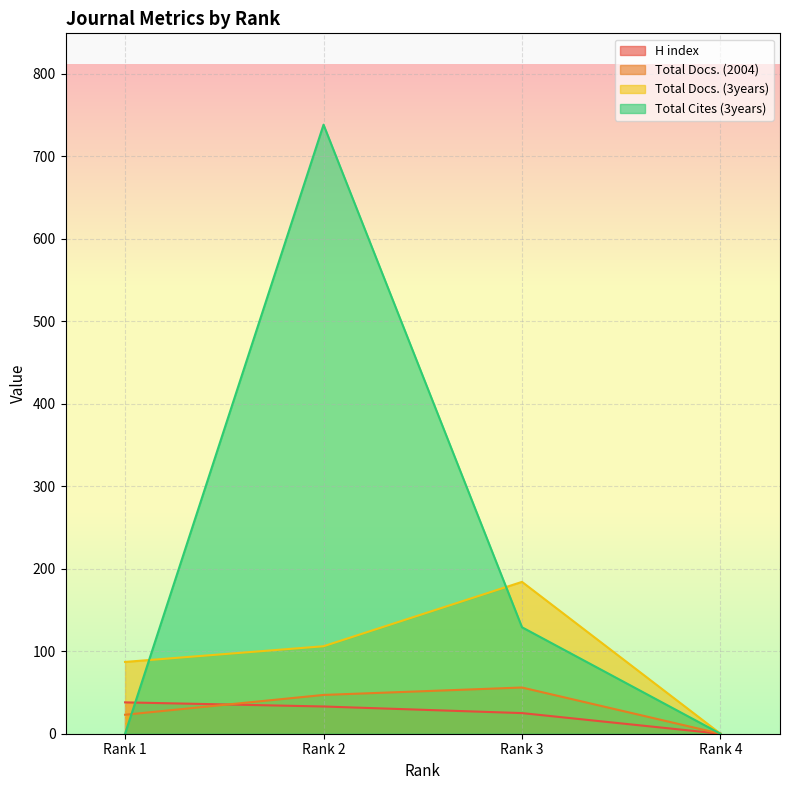

Which series has the largest range (max minus min)?

Total Cites (3years)